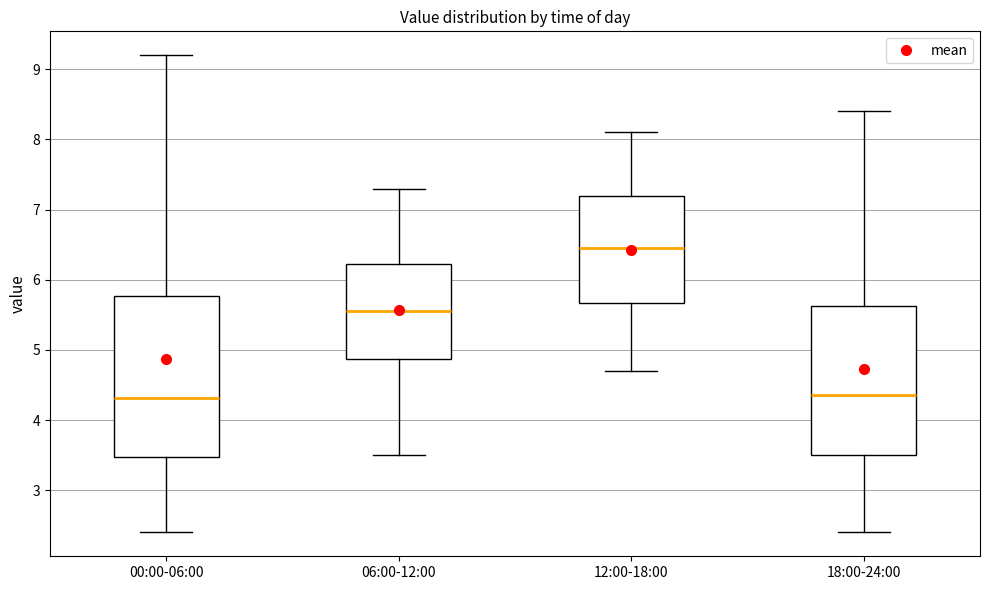

Where is the upper edge of the box for 00:00-06:00 on the y-axis? The values are not printed on the chart, so give them approximately, as read against the axis.

5.8